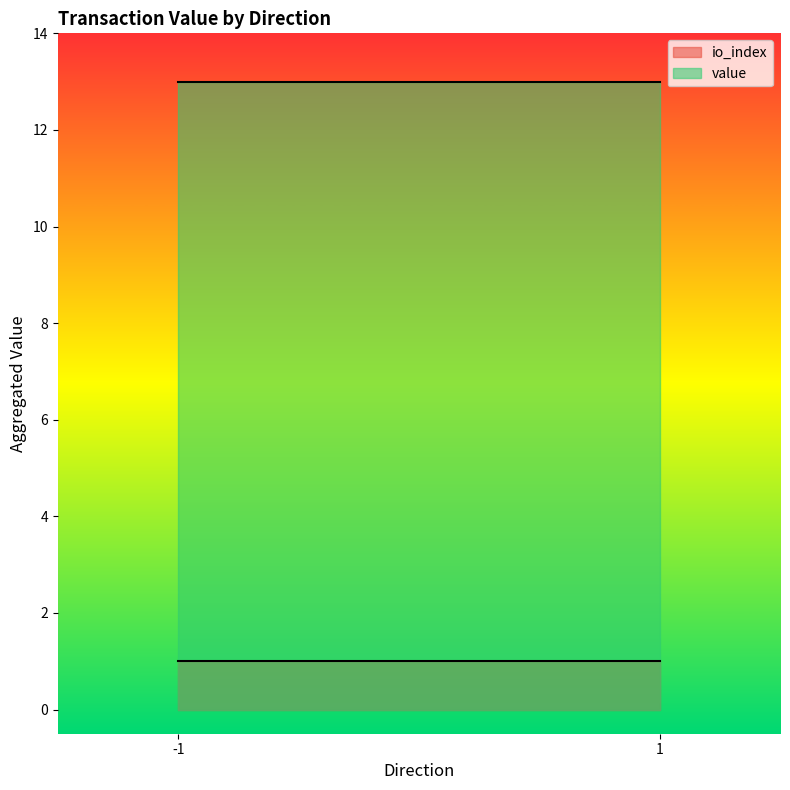

List the series in order of their peak value, lowest first.

io_index, value